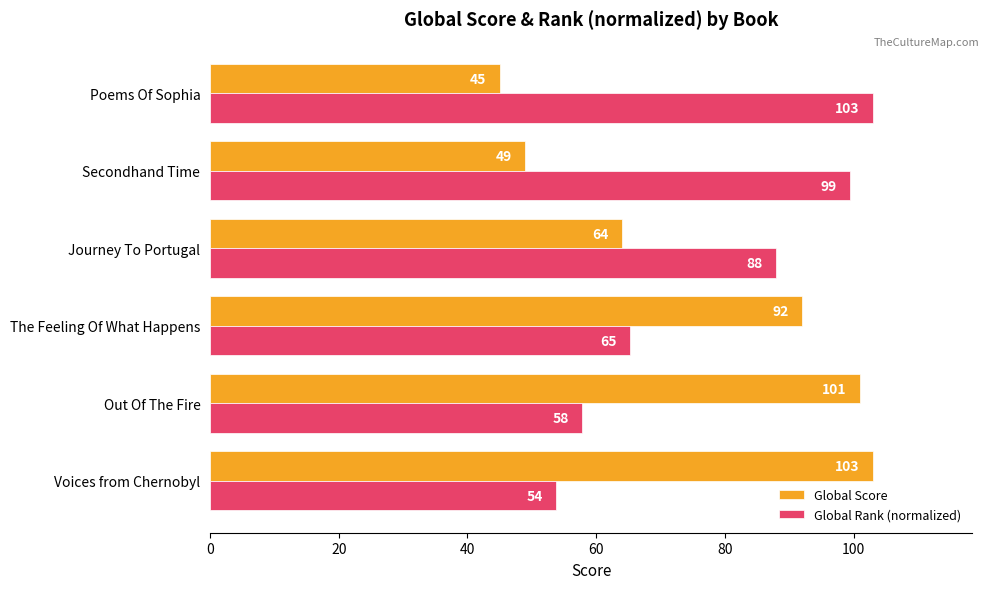

At which category is the sum across all series the highest?

Out Of The Fire